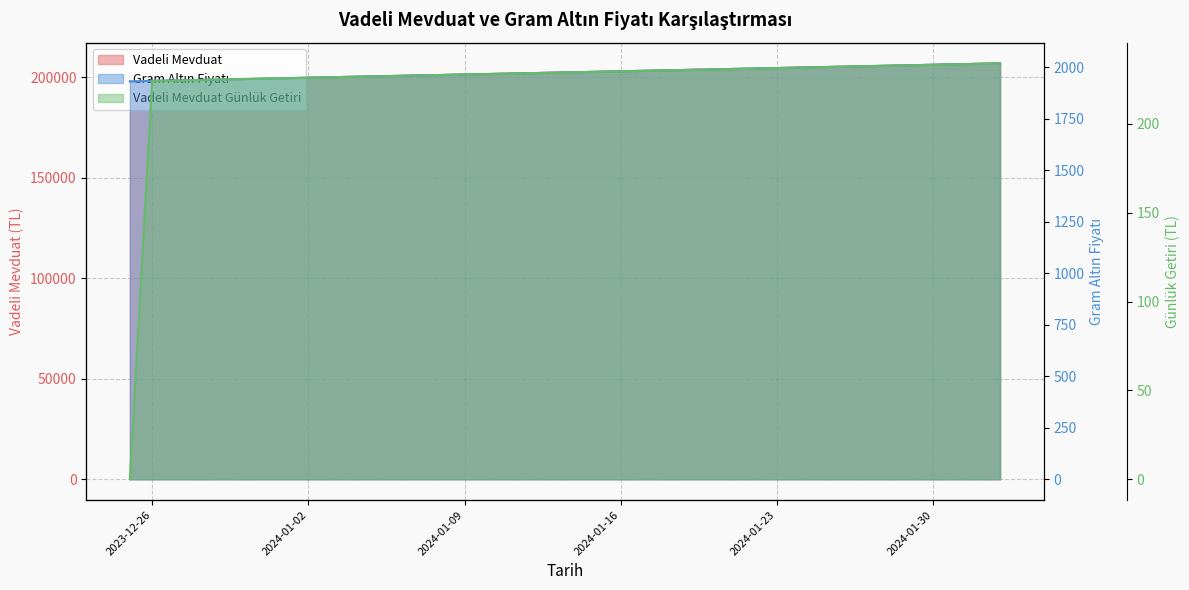

What is the difference between the highest and lowest values at 2024-01-25?

204831.7